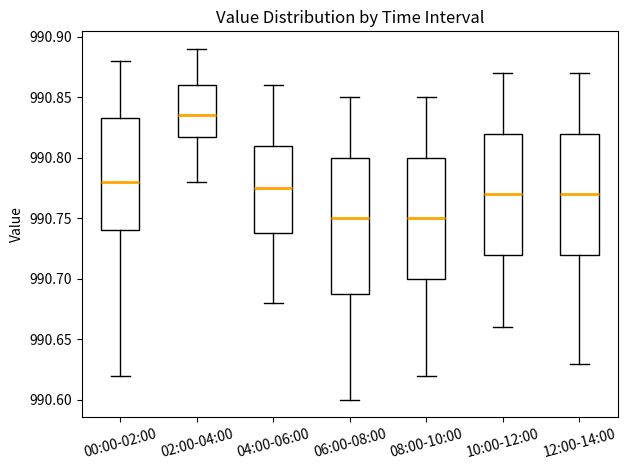

Reading left to right, read every box against the y-axis: the position of its median line, the range the box covers, and the ends of its whiskers. The values are not printed on the chart, so give them approximately, as read against the axis.

00:00-02:00: median 990.780, box 990.740 to 990.835, whiskers 990.620 to 990.880
02:00-04:00: median 990.835, box 990.820 to 990.860, whiskers 990.780 to 990.890
04:00-06:00: median 990.775, box 990.740 to 990.810, whiskers 990.680 to 990.860
06:00-08:00: median 990.750, box 990.690 to 990.800, whiskers 990.600 to 990.850
08:00-10:00: median 990.750, box 990.700 to 990.800, whiskers 990.620 to 990.850
10:00-12:00: median 990.770, box 990.720 to 990.820, whiskers 990.660 to 990.870
12:00-14:00: median 990.770, box 990.720 to 990.820, whiskers 990.630 to 990.870